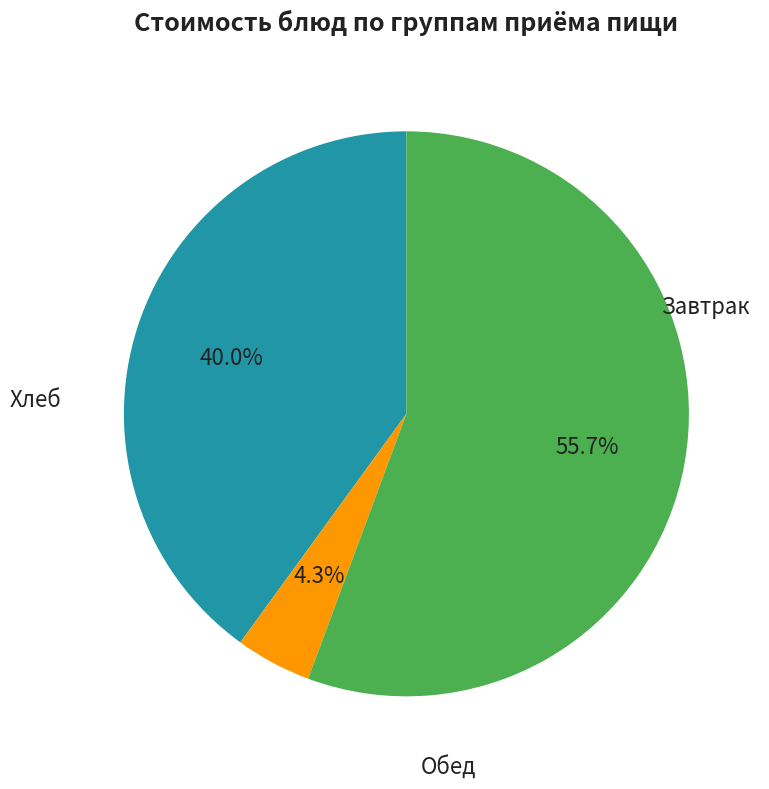

Does any single category account for the majority?

Yes